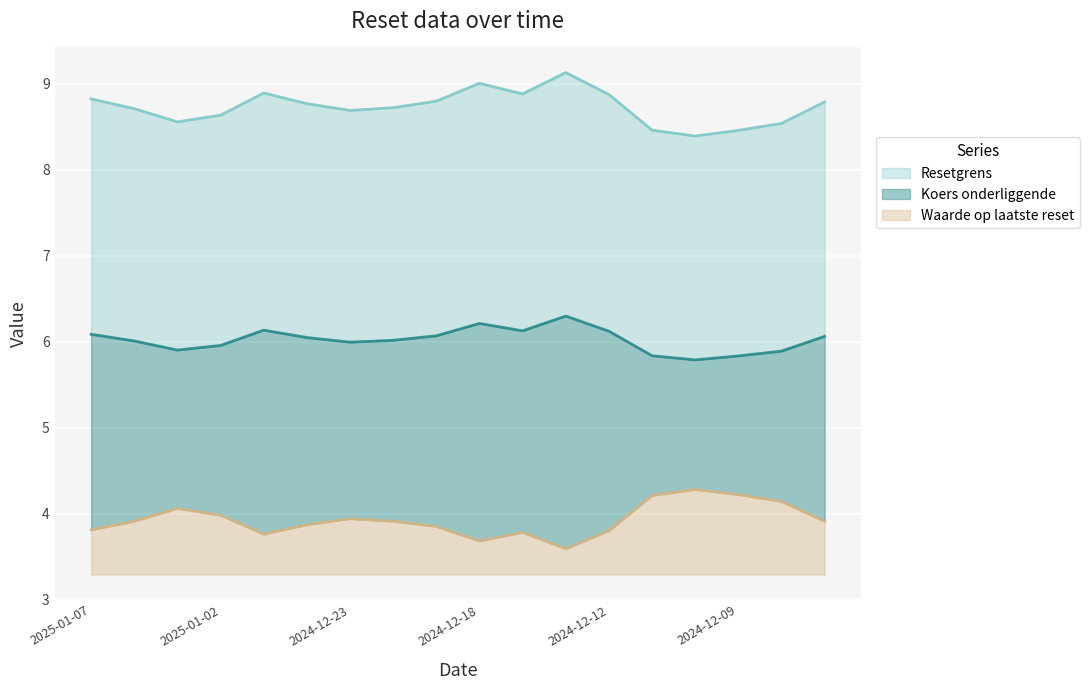

The Koers onderliggende series shows 6.0 at 2025-01-06. True or false?

True